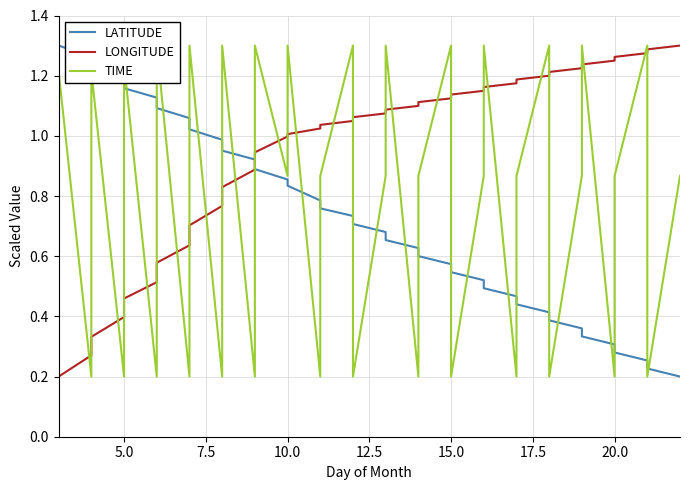

Reading left to right, extract all data points from this chart.

LATITUDE: 1.3	1.3	1.2	1.2	1.2	1.1	1.1	1.1	1.0	1.0	1.0	0.9	0.9	0.9	0.8	0.8	0.8	0.7	0.7	0.7	0.7	0.6	0.6	0.6	0.5	0.5	0.5	0.5	0.4	0.4	0.4	0.4	0.3	0.3	0.3	0.3	0.2	0.2
LONGITUDE: 0.2	0.3	0.3	0.4	0.5	0.5	0.6	0.6	0.7	0.8	0.8	0.9	0.9	1.0	1.0	1.0	1.0	1.0	1.1	1.1	1.1	1.1	1.1	1.1	1.1	1.1	1.2	1.2	1.2	1.2	1.2	1.2	1.2	1.2	1.3	1.3	1.3	1.3
TIME: 1.2	0.2	1.2	0.2	1.2	0.2	1.3	0.2	1.3	0.2	1.3	0.2	1.3	0.9	1.3	0.2	0.9	1.3	0.2	0.9	1.3	0.2	0.9	1.3	0.2	0.9	1.3	0.2	0.9	1.3	0.2	0.9	1.3	0.2	0.9	1.3	0.2	0.9